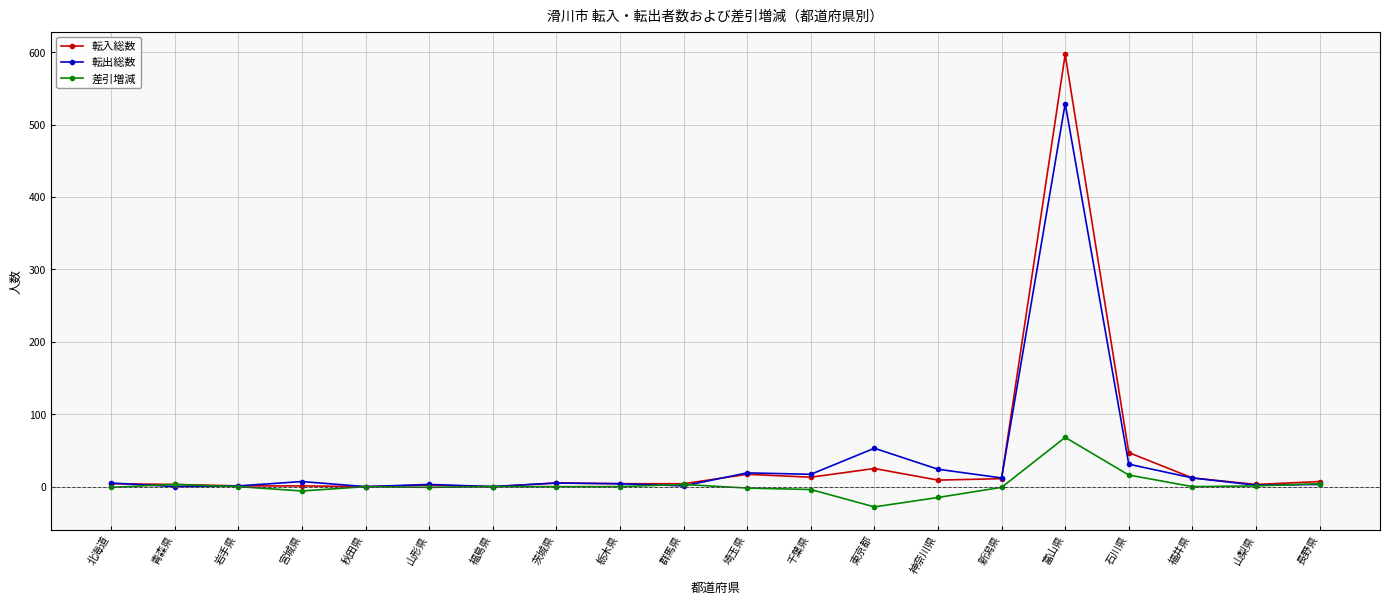

What is the total value across all series at 福井県?

24